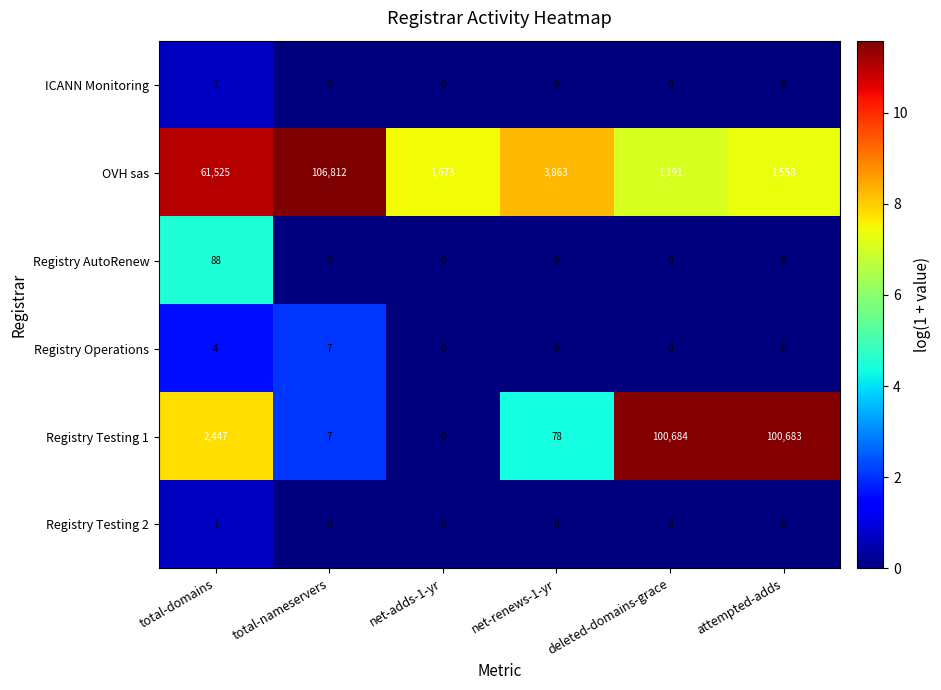

Which series has the largest total across all categories?

Registry Testing 1